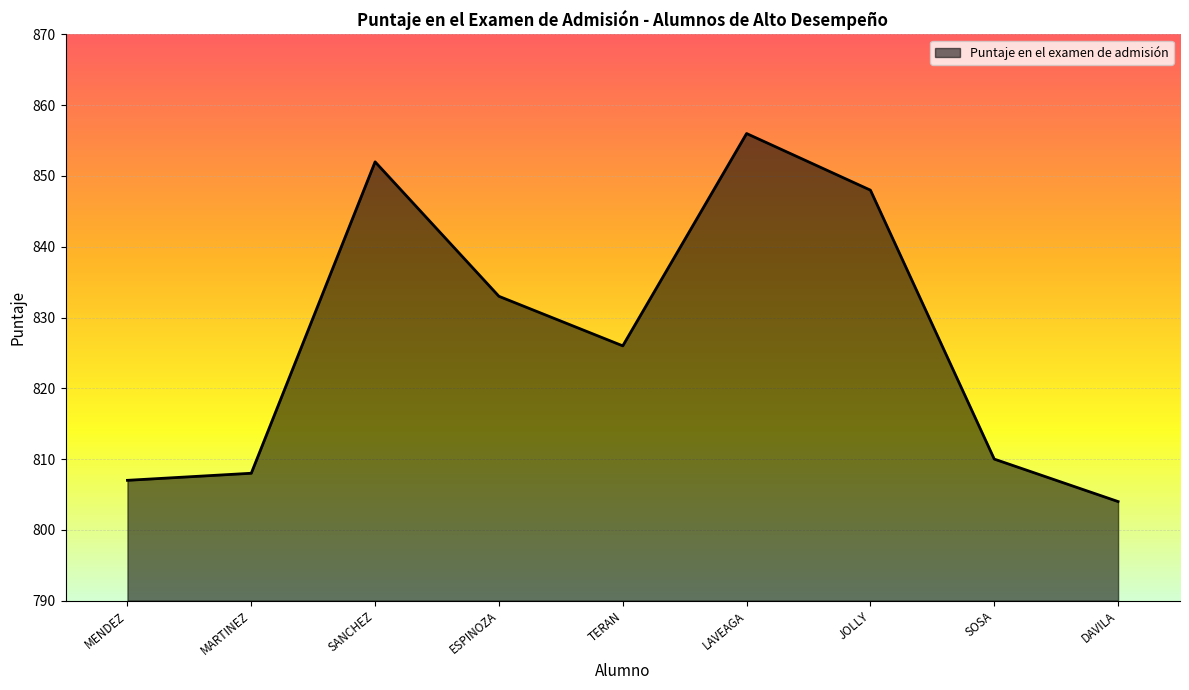

At which label is the value closest to 830?

ESPINOZA